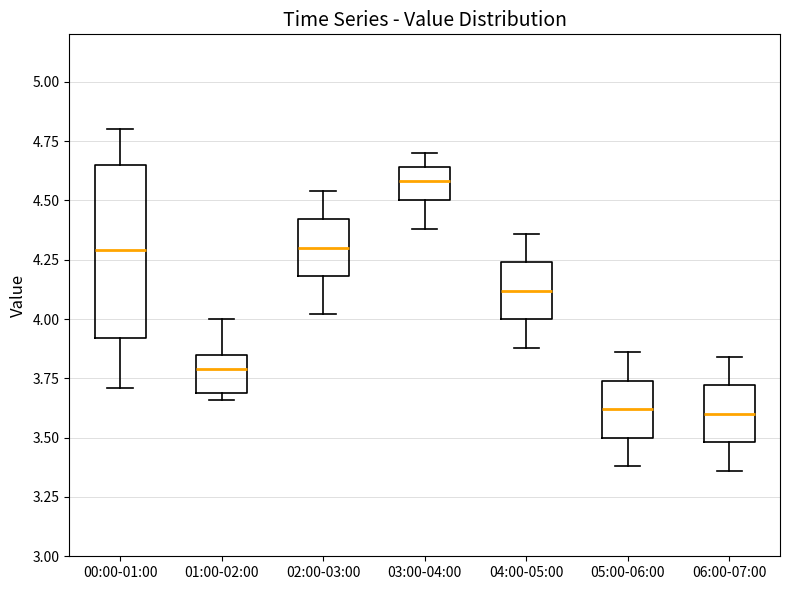

Reading left to right, transcribe this box plot: for each box, give where its median line is, the range the box spans, and where its two whiskers end, as read against the y-axis. The values are not printed on the chart, so give them approximately, as read against the axis.

00:00-01:00: median 4.30, box 3.90 to 4.65, whiskers 3.70 to 4.80
01:00-02:00: median 3.80, box 3.70 to 3.85, whiskers 3.65 to 4.00
02:00-03:00: median 4.30, box 4.20 to 4.40, whiskers 4.00 to 4.55
03:00-04:00: median 4.60, box 4.50 to 4.65, whiskers 4.40 to 4.70
04:00-05:00: median 4.10, box 4.00 to 4.25, whiskers 3.90 to 4.35
05:00-06:00: median 3.60, box 3.50 to 3.75, whiskers 3.40 to 3.85
06:00-07:00: median 3.60, box 3.50 to 3.70, whiskers 3.35 to 3.85